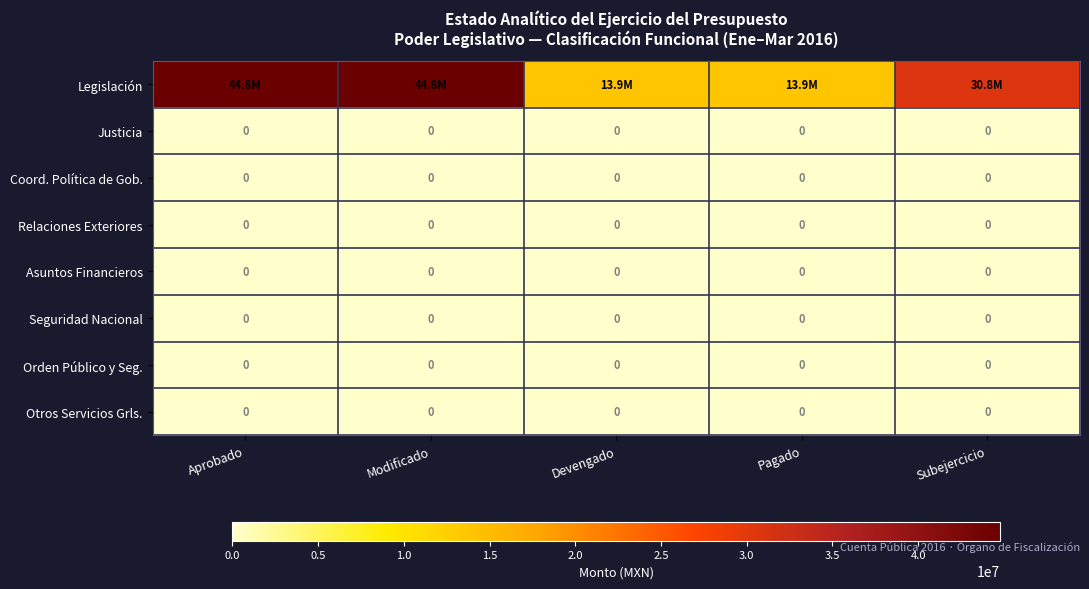

True or false: Justicia has a value of 0 at Subejercicio.

True